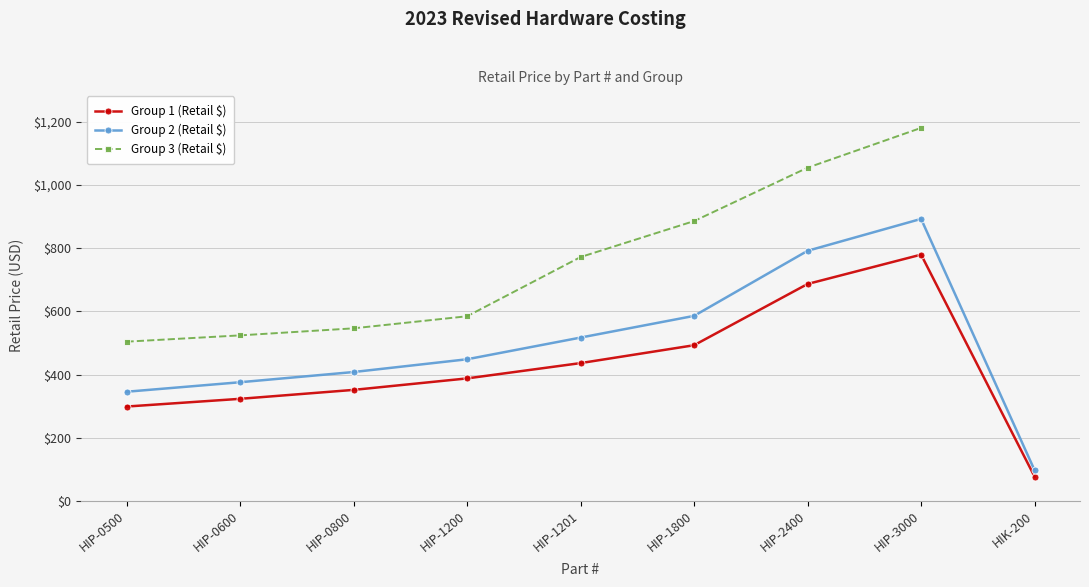

True or false: Group 3 (Retail $) and Group 1 (Retail $) cross at least once.

False